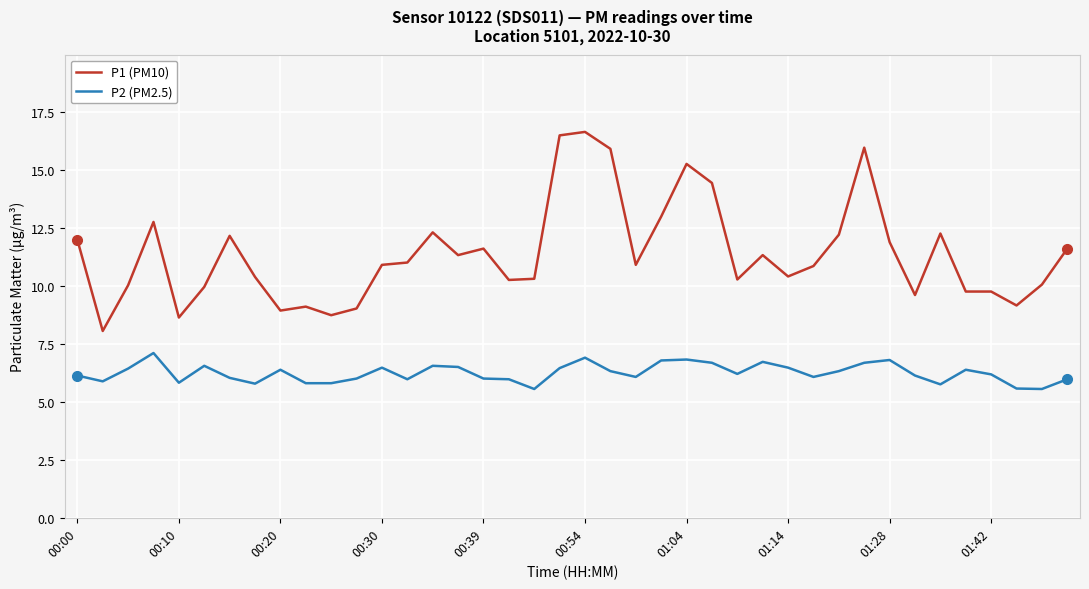

Rank the series by their maximum value, from highest to lowest.

P1 (PM10), P2 (PM2.5)